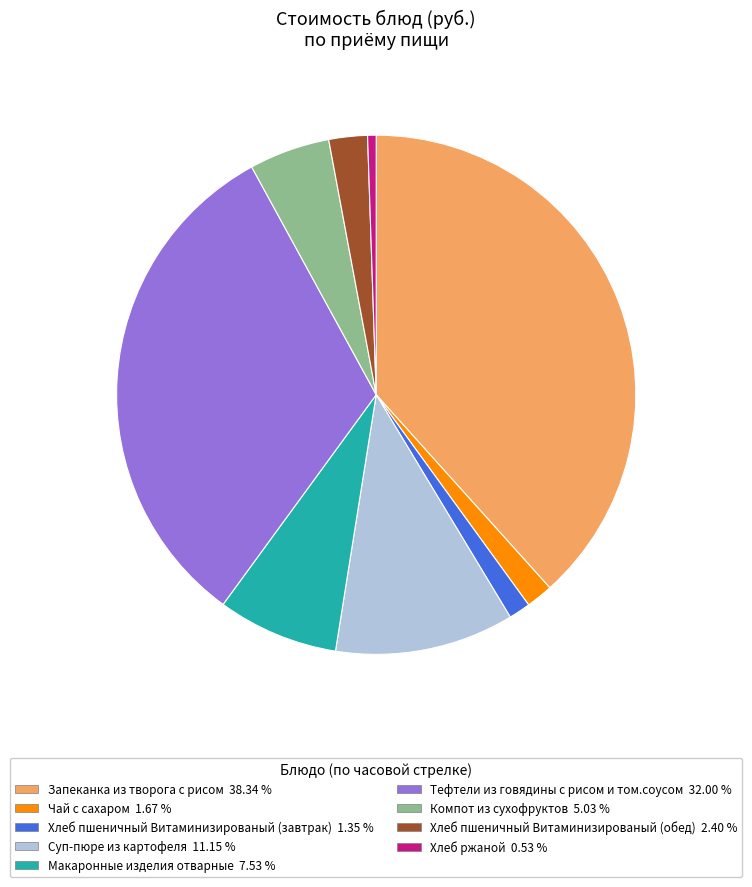

How many slices are in this pie chart?

9